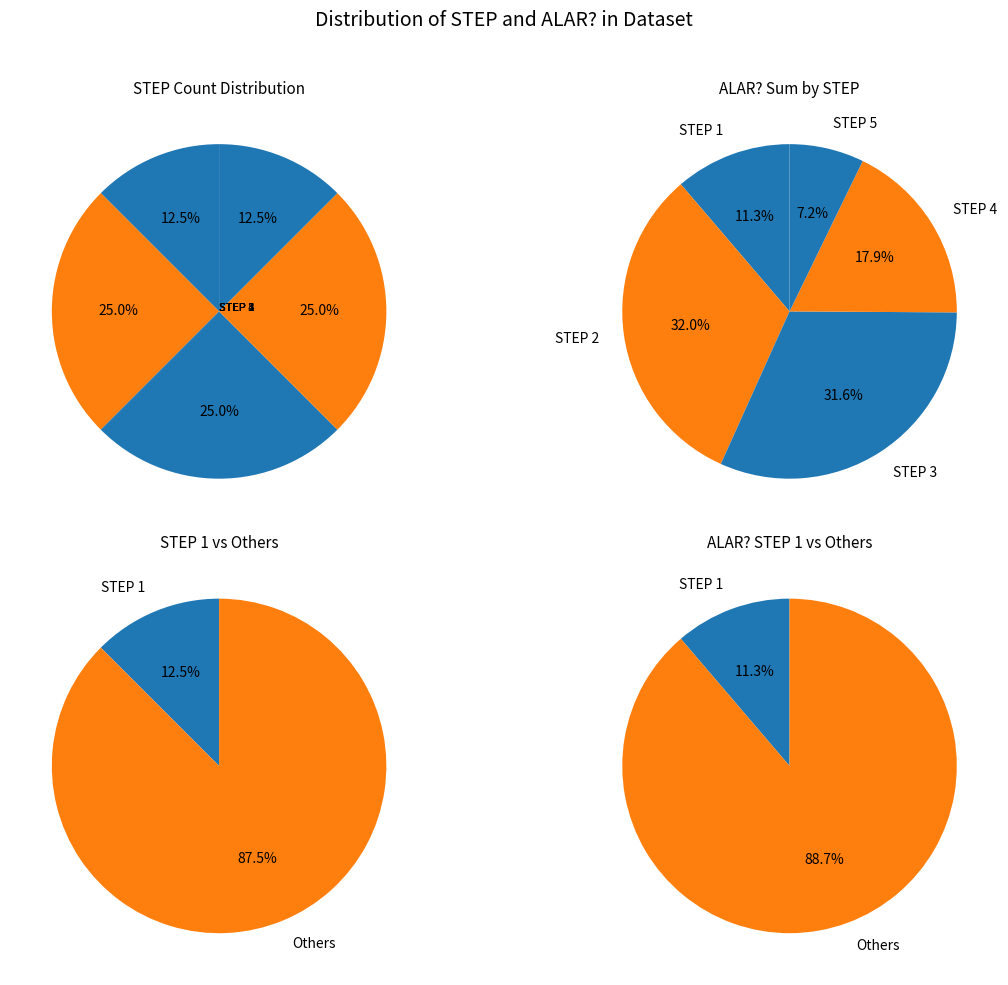

Does 8 represent more than half of the total?

No